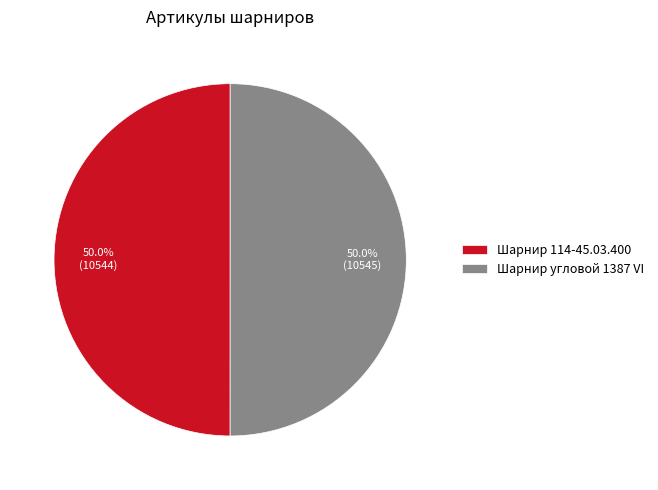

Approximately how many times larger is the value at Шарнир 114-45.03.400 compared to Шарнир угловой 1387 VI?

1.0